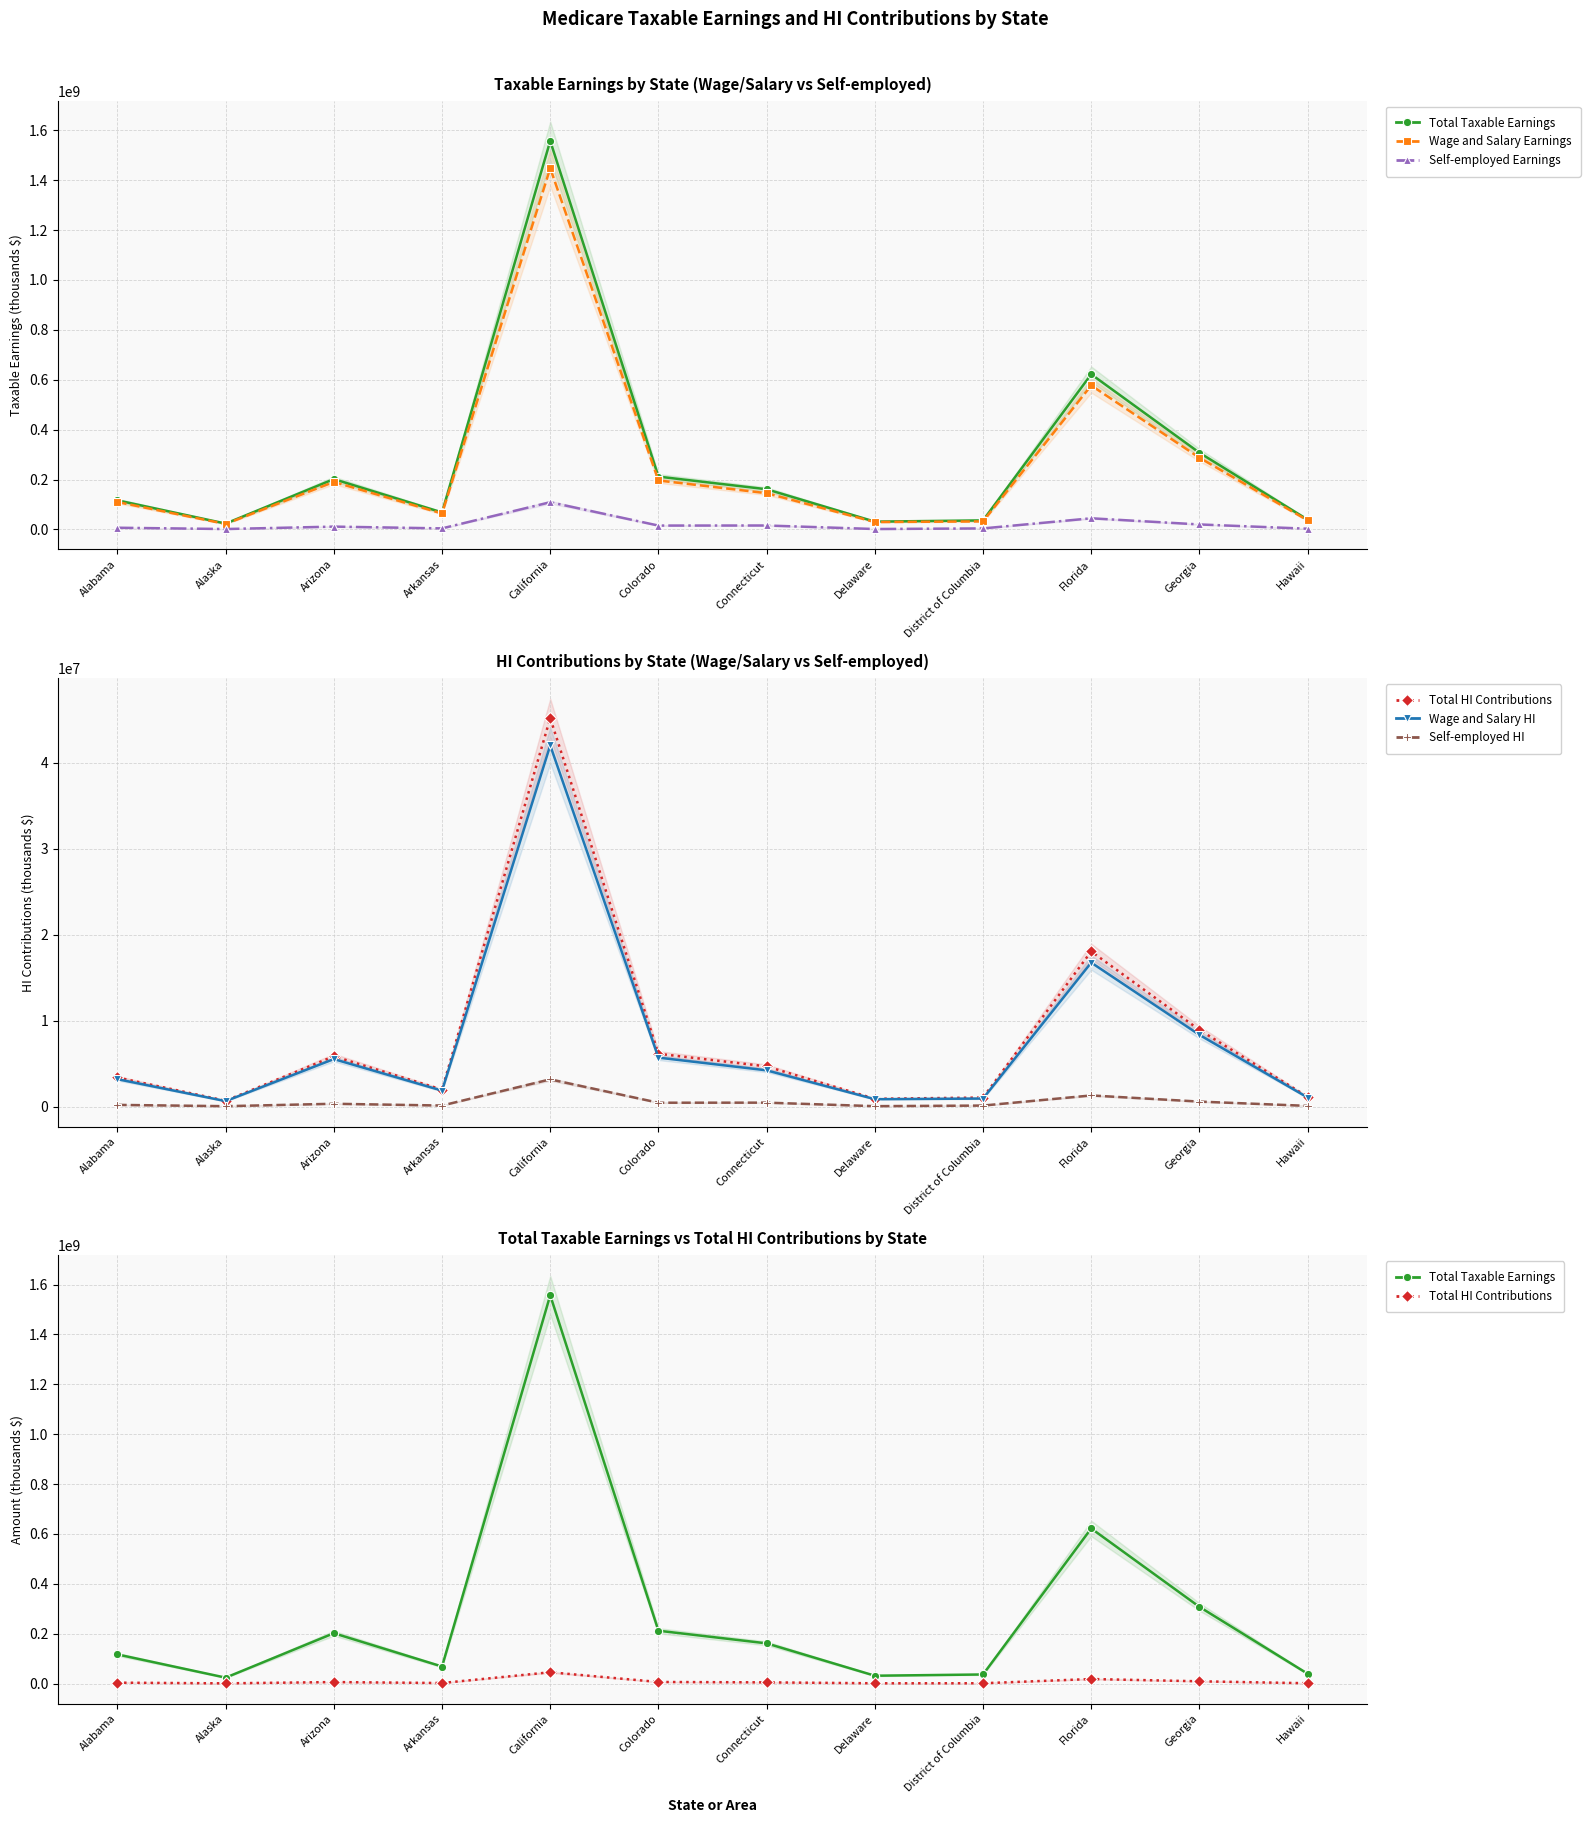

What is the difference between the maximum and minimum values in the Total HI Contributions series?

44479147